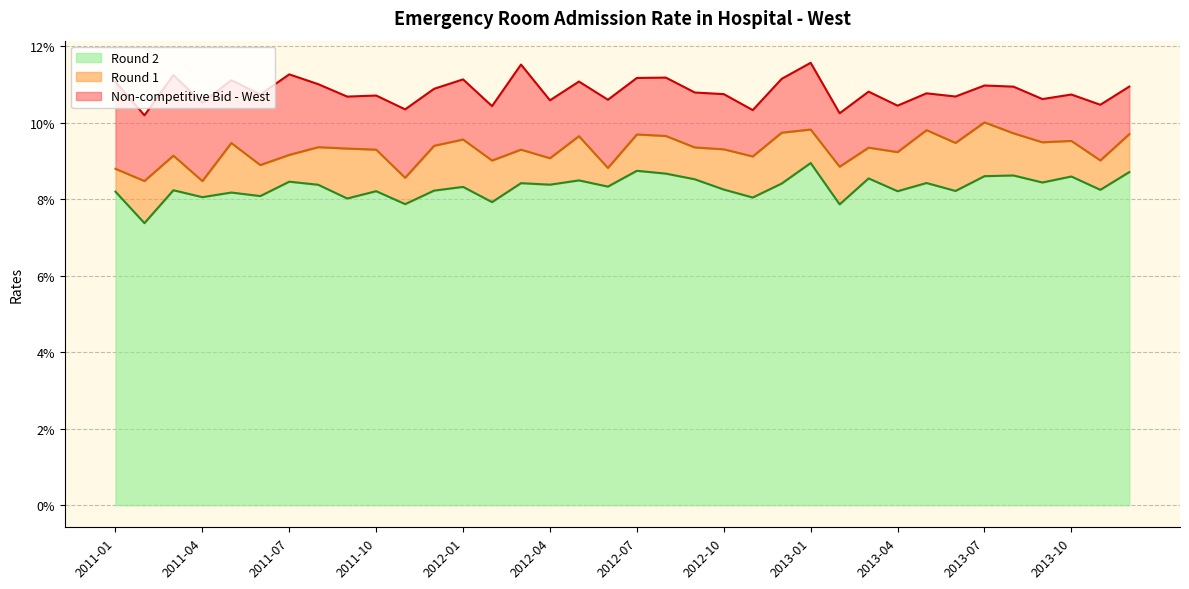

What is the greatest value displayed?

0.1